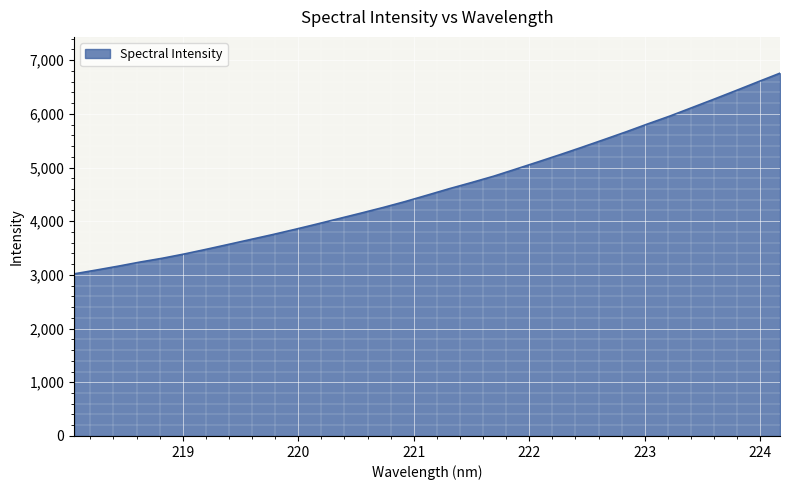

What is the minimum value shown in the chart?

3020.0